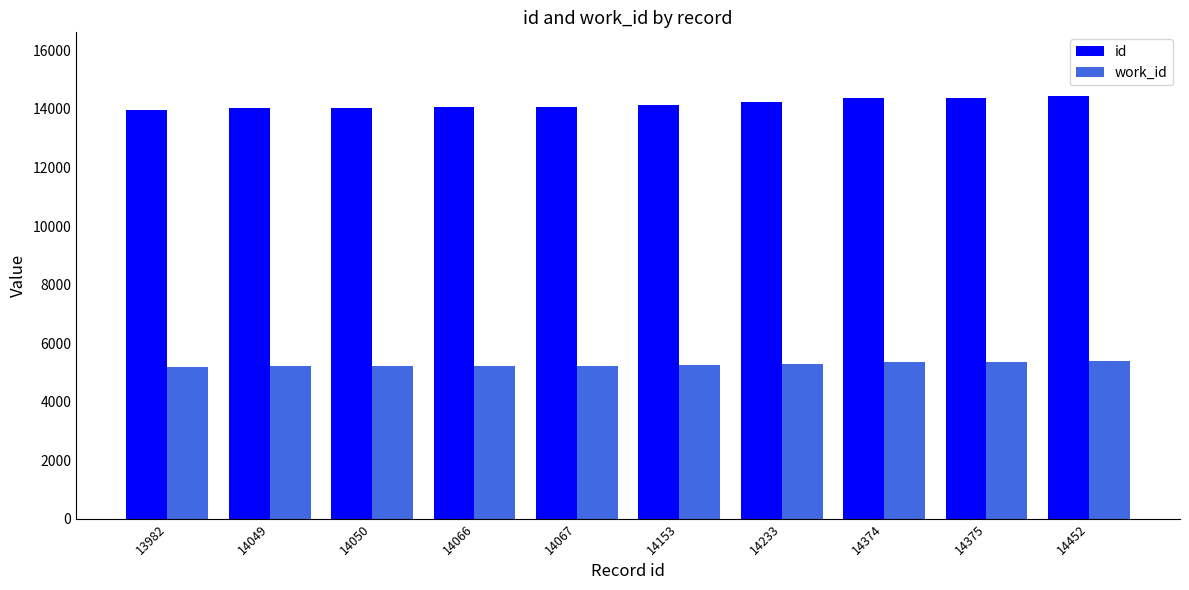

Is the value of id at 14153 greater than the value of work_id at 14452?

Yes